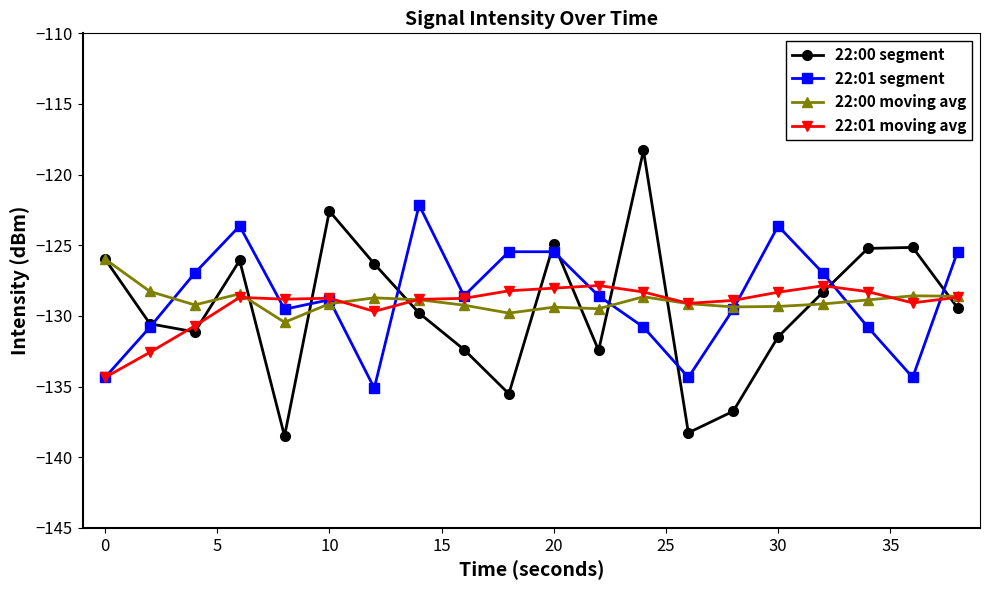

Which series has the largest range (max minus min)?

22:00 segment